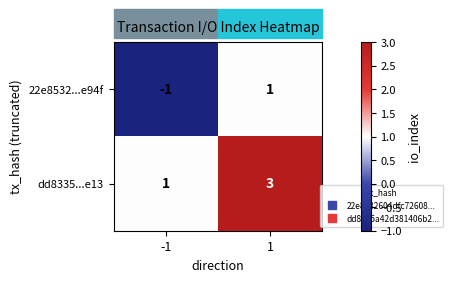

What is the total value across all series at 1?

4